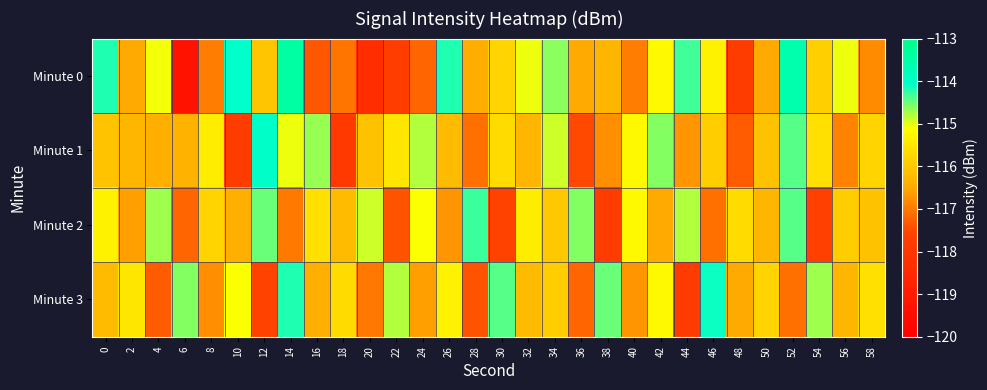

How many categories are shown in the chart?

30